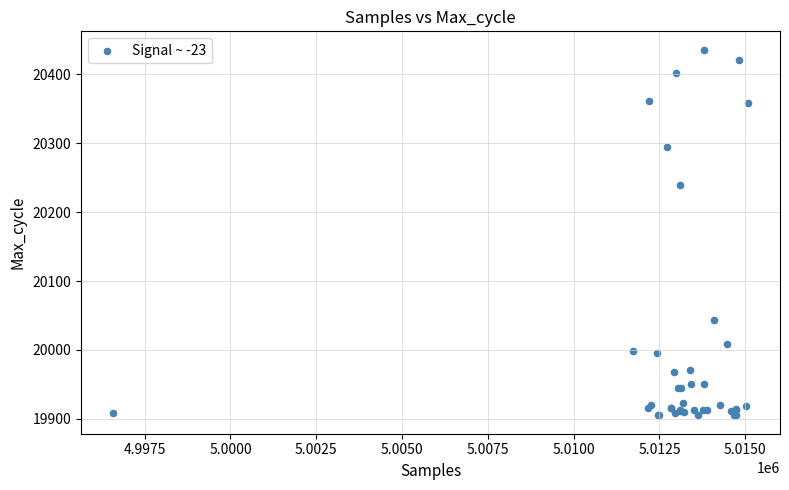

What Y value in the scatter plot is closest to 20170?

20240